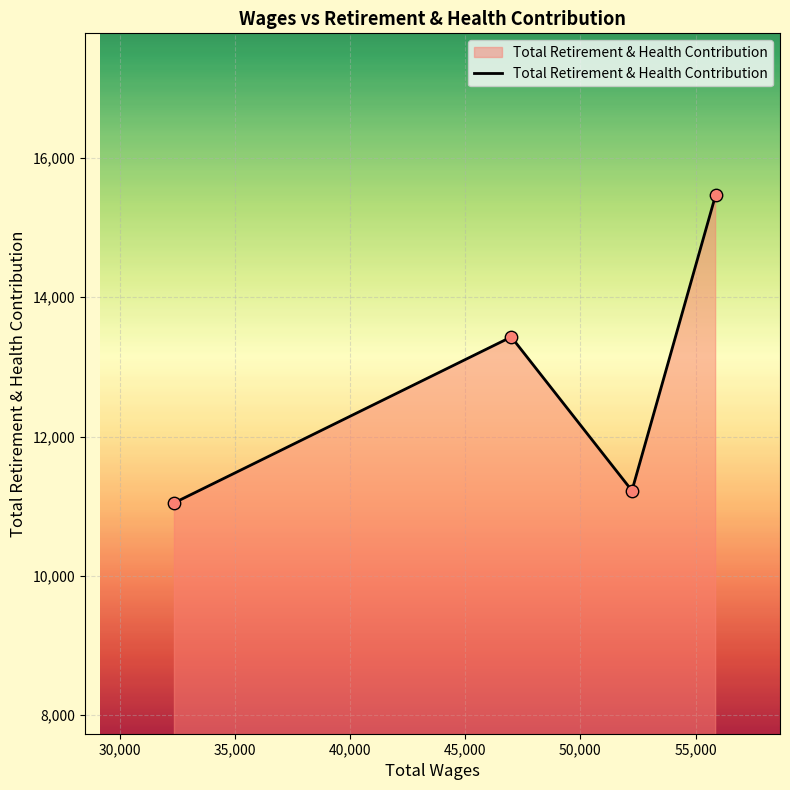

How many interior local valleys (lower than both neighbors) does the data have?

1